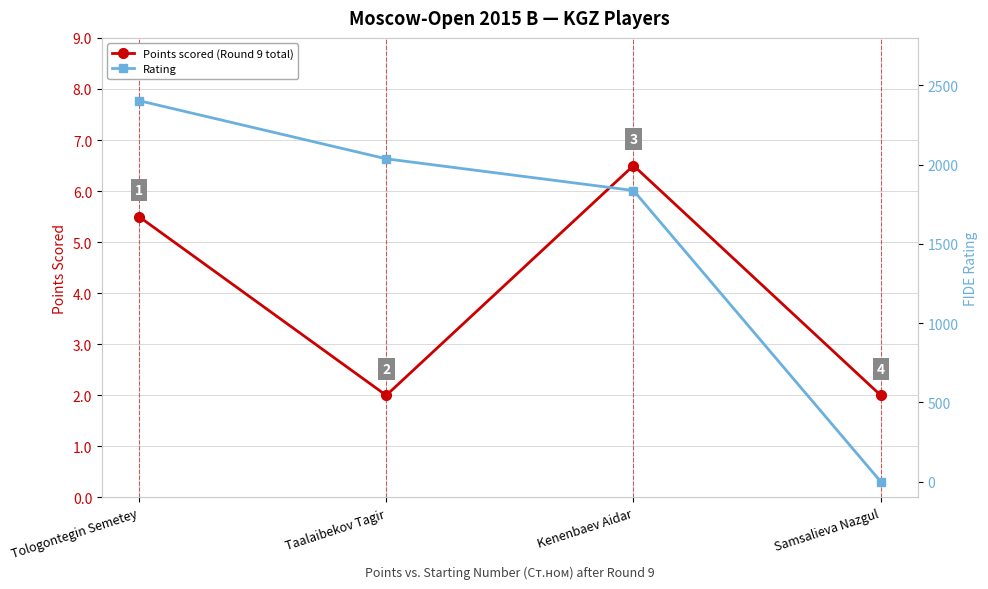

What is the difference between the highest and lowest values at Taalaibekov Tagir?

2035.0